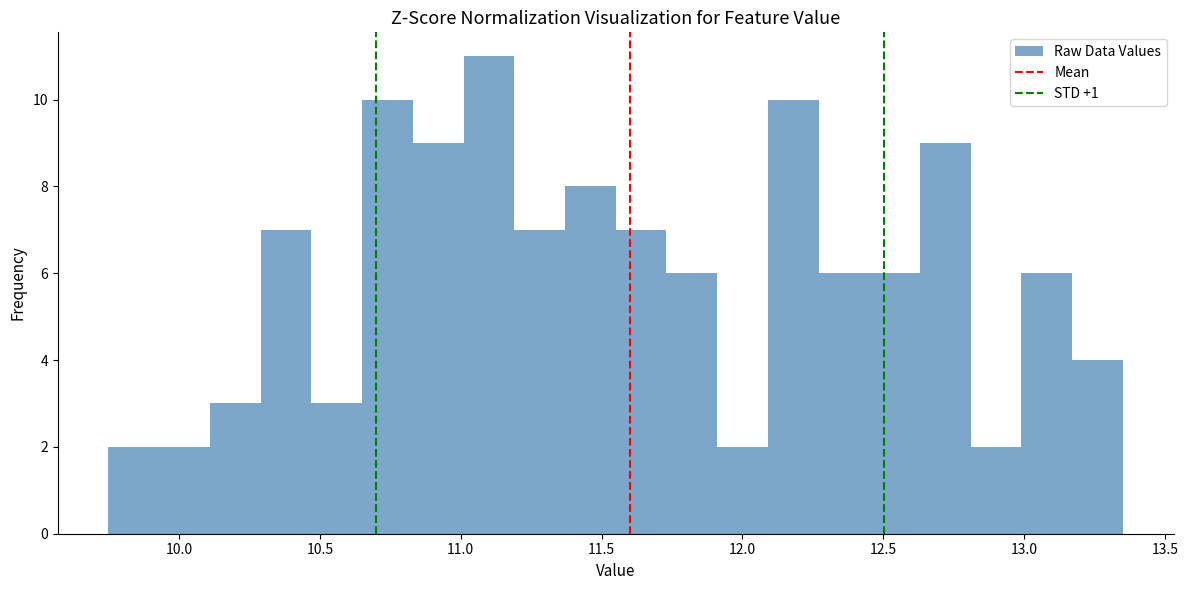

Read against the x-axis, roughly where is the centre of the tallest bar?

11.10